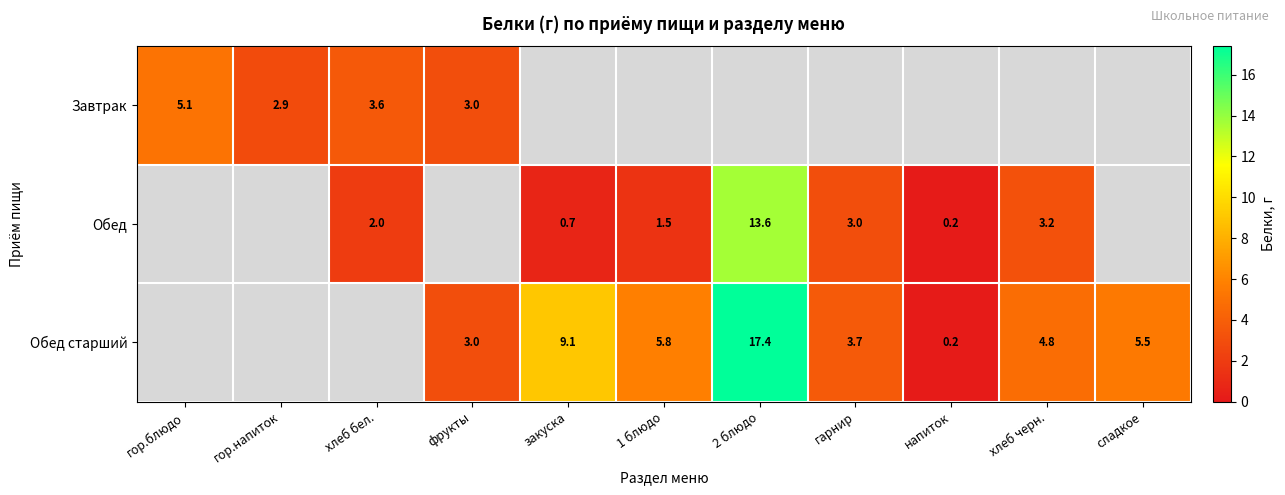

What is the difference between the Обед values at гарнир and закуска?

2.3